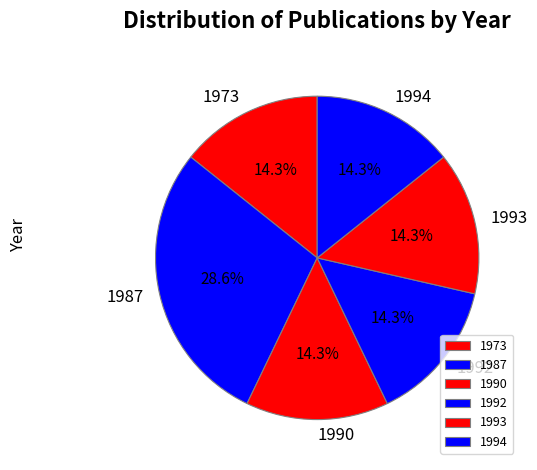

What is the total percentage of 1994 and 1973?

28.6%